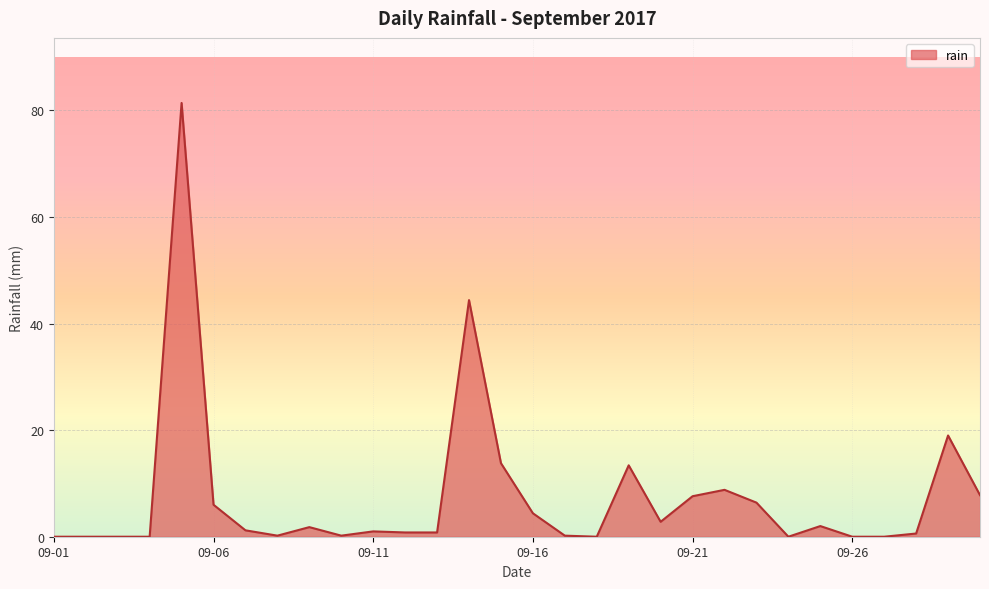

What is the difference between the maximum and minimum values?

81.4